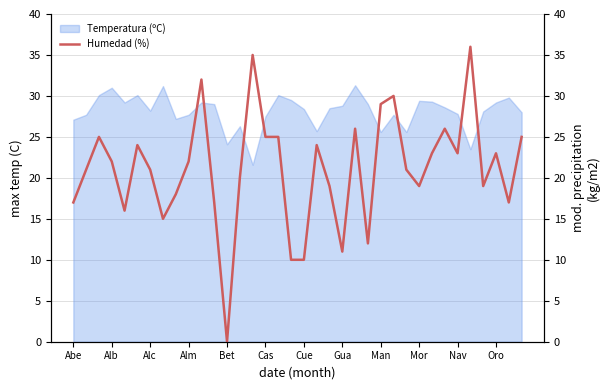

What is the difference between the maximum and second lowest values?

26